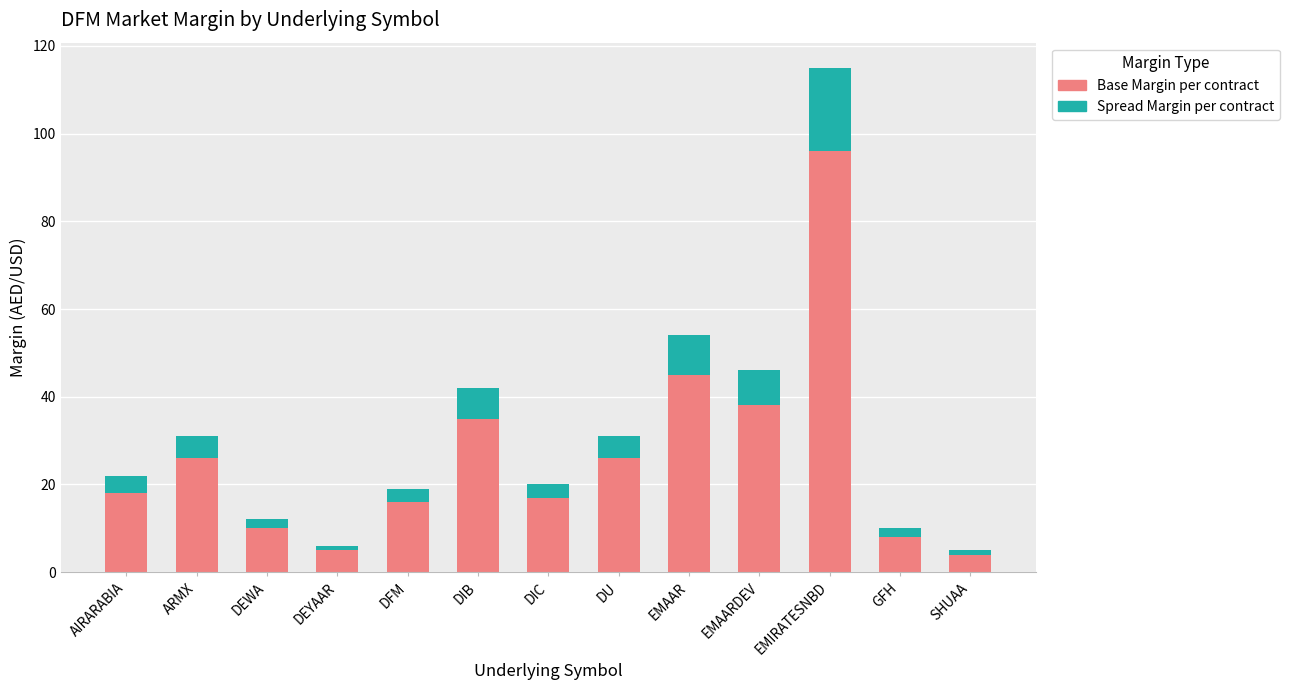

What is the average value of the Base Margin per contract series?

26